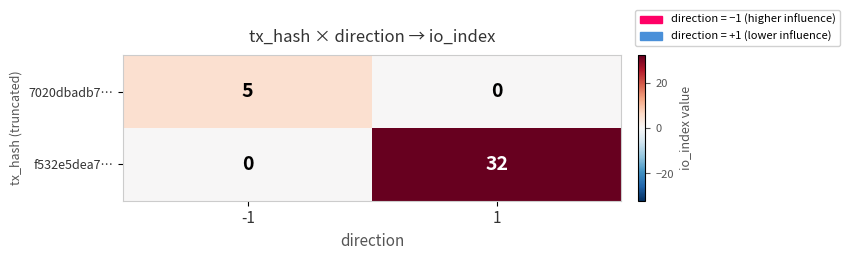

Reading right to left, list all the values displayed in this chart.

7020dbadb7…: 0	5
f532e5dea7…: 32	0